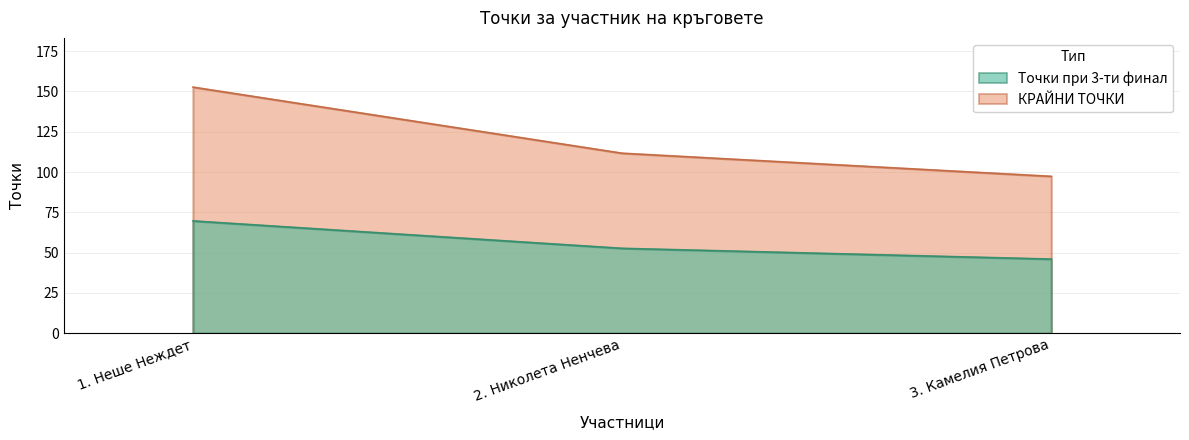

What is the total value across all series at 3. Камелия Петрова?

143.3